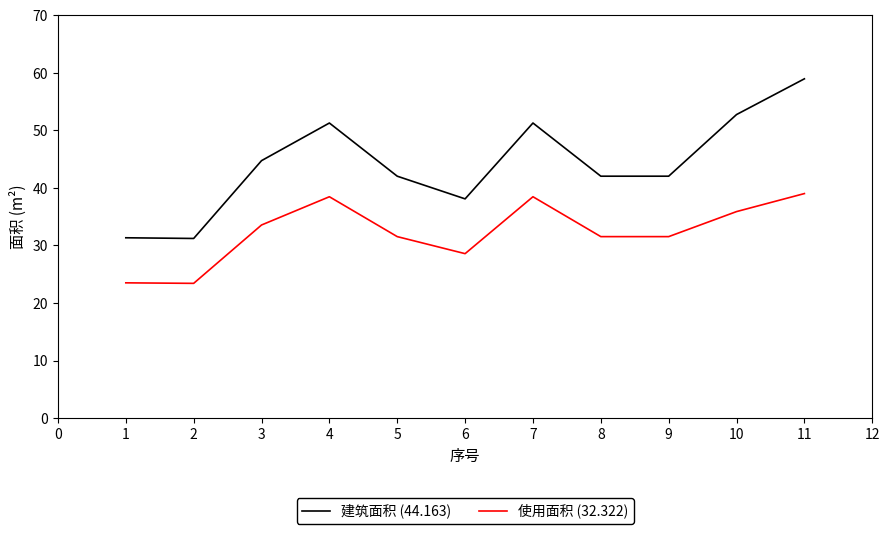

What is the difference between the maximum and minimum values in the 建筑面积 (44.163) series?

27.7